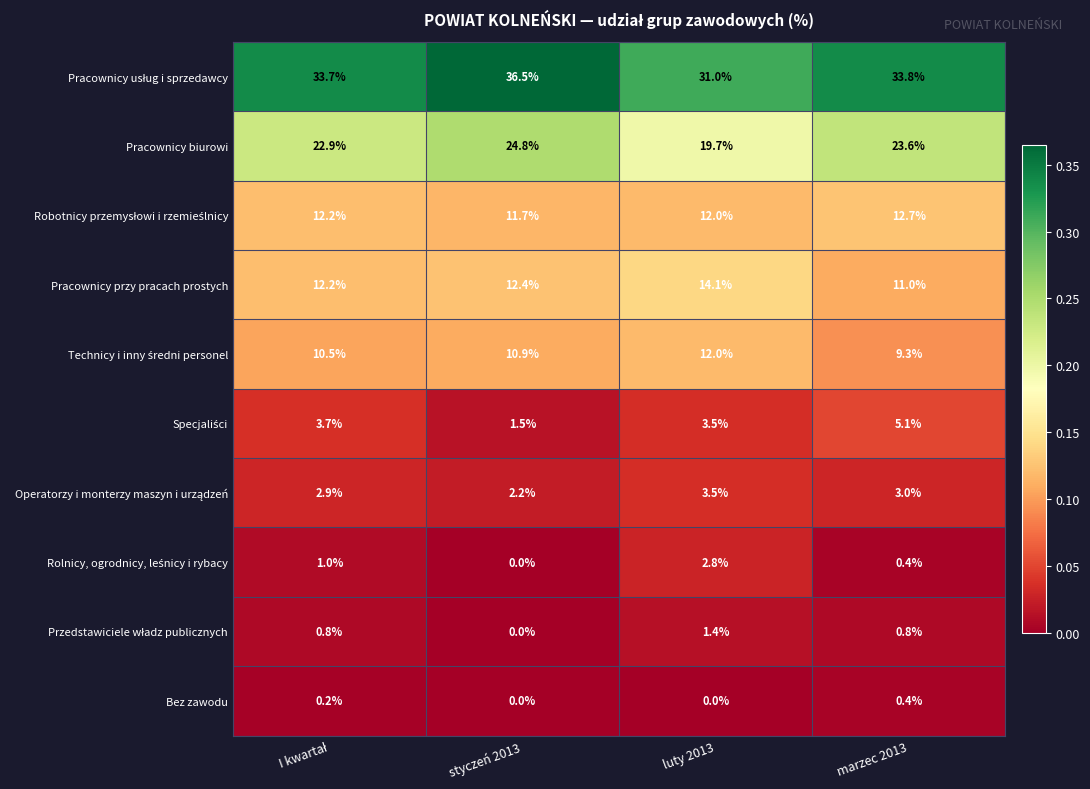

What is the total value across all series at styczeń 2013?

100.0